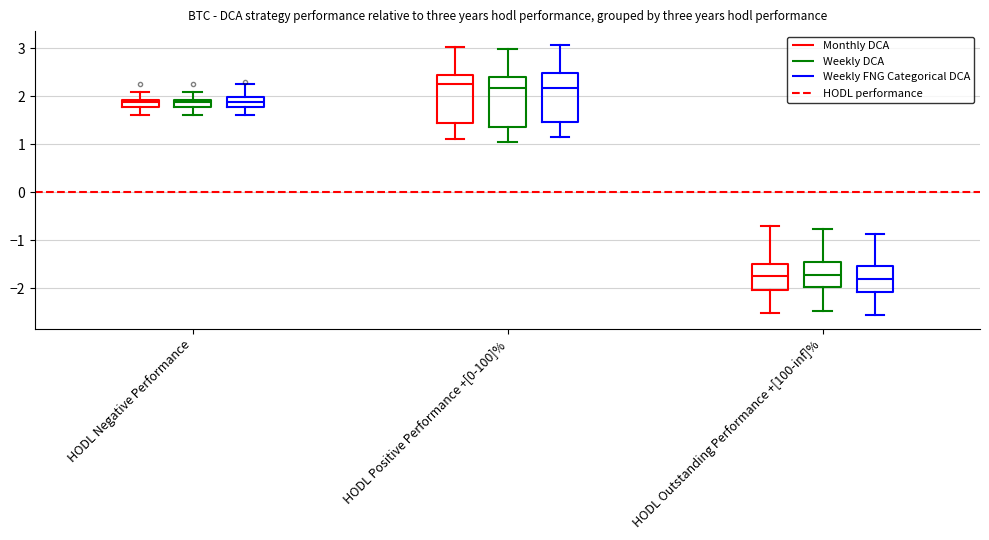

Where does the upper whisker of the box for HODL Outstanding Performance +[100-inf]% (Weekly FNG Categorical DCA) end on the y-axis? The values are not printed on the chart, so give them approximately, as read against the axis.

-0.9